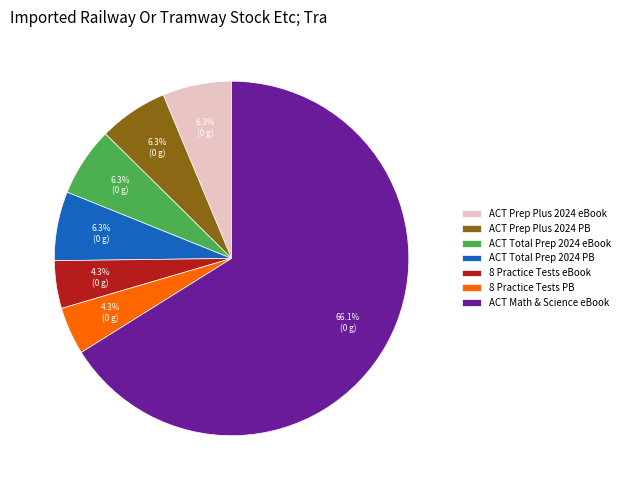

Combined, do 8 Practice Tests eBook and ACT Math & Science eBook account for over 50%?

Yes